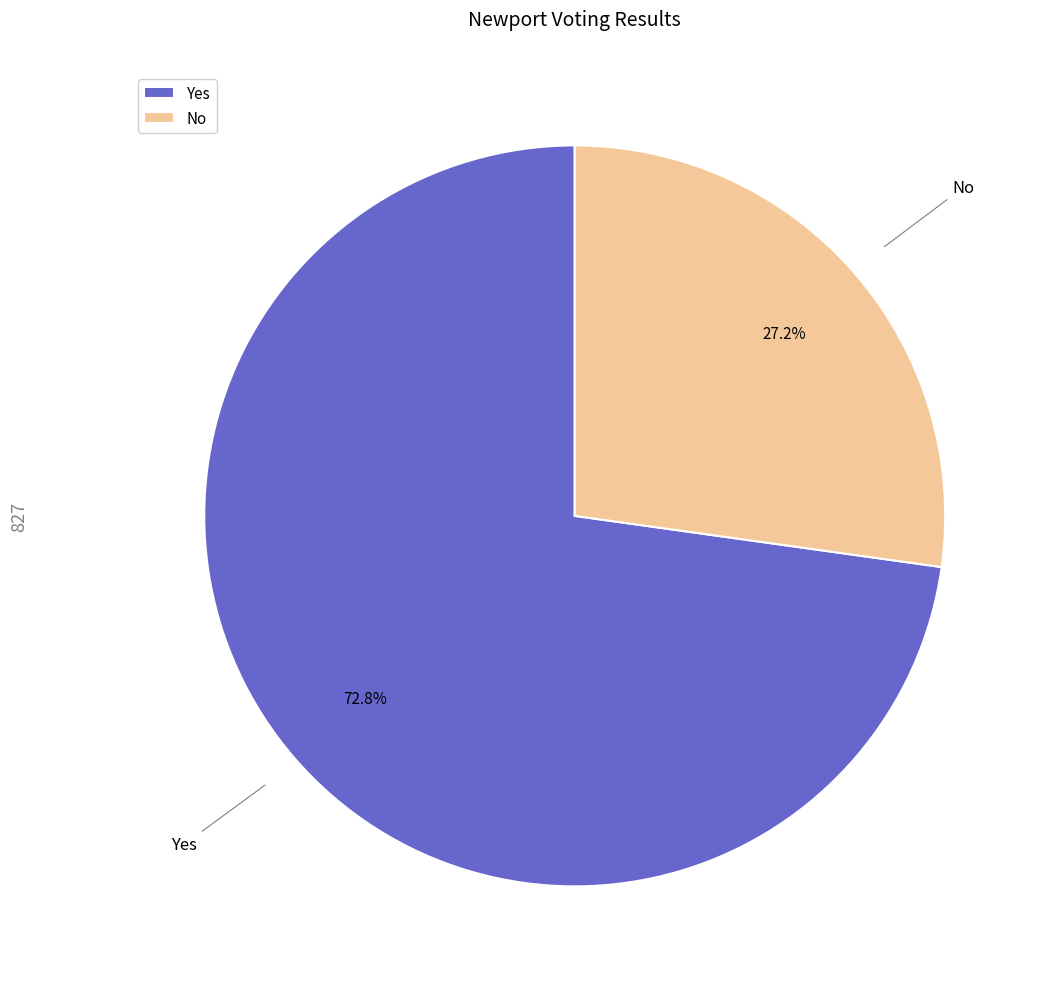

To the nearest percent, what is the difference between the No and Yes slice percentages?

46%